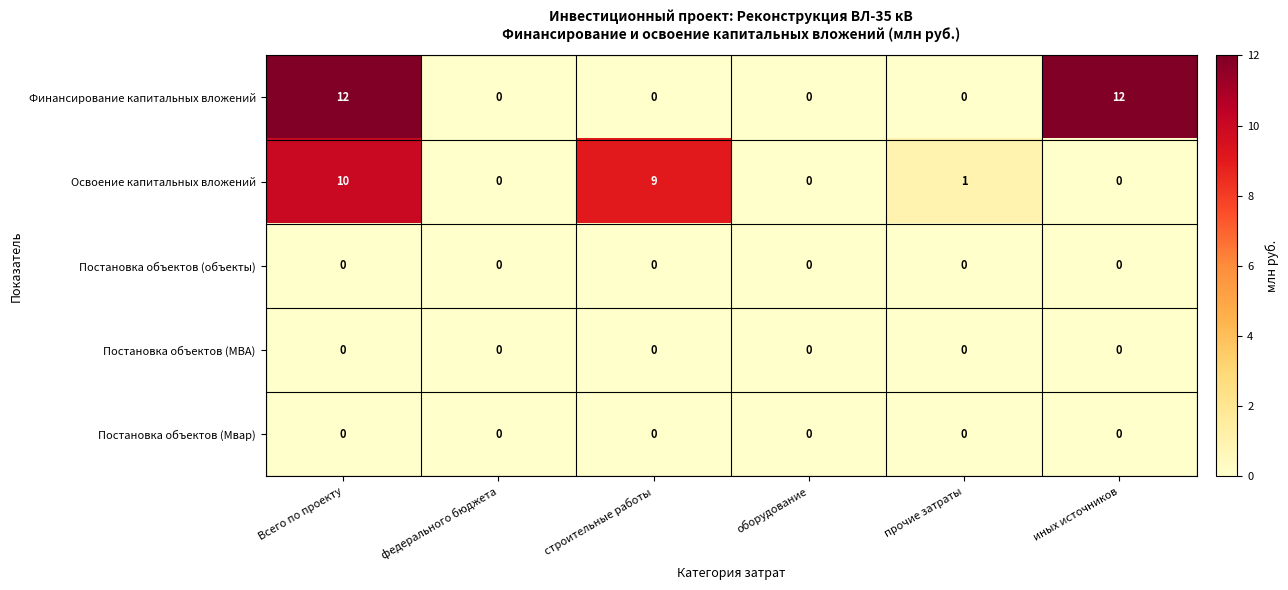

Which series has the largest range (max minus min)?

Финансирование капитальных вложений